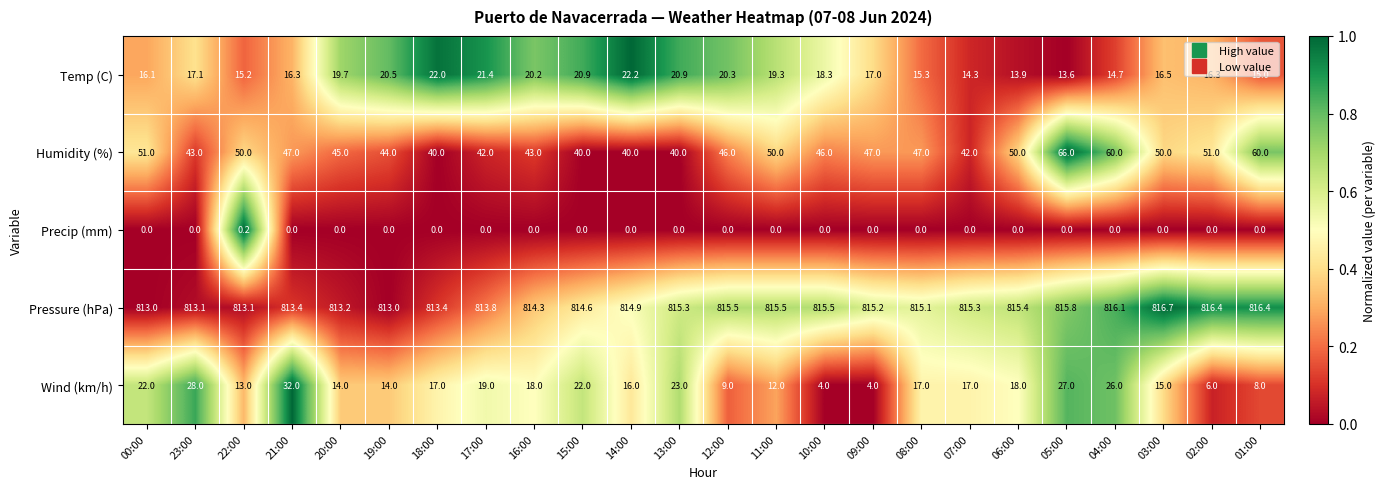

True or false: Temp (C) has a value of 16.5 at 03:00.

True